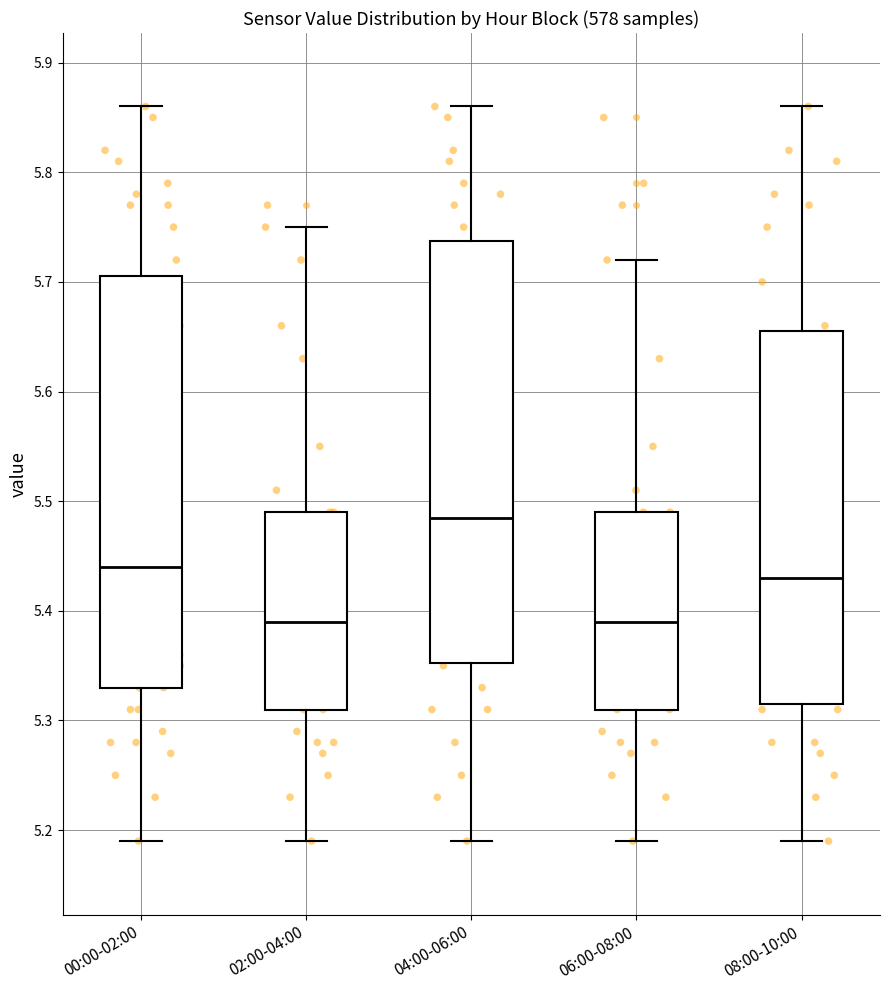

Reading left to right, read every box against the y-axis: the position of its median line, the range the box covers, and the ends of its whiskers. The values are not printed on the chart, so give them approximately, as read against the axis.

00:00-02:00: median 5.44, box 5.33 to 5.71, whiskers 5.19 to 5.86
02:00-04:00: median 5.39, box 5.31 to 5.49, whiskers 5.19 to 5.75
04:00-06:00: median 5.49, box 5.35 to 5.74, whiskers 5.19 to 5.86
06:00-08:00: median 5.39, box 5.31 to 5.49, whiskers 5.19 to 5.72
08:00-10:00: median 5.43, box 5.32 to 5.66, whiskers 5.19 to 5.86